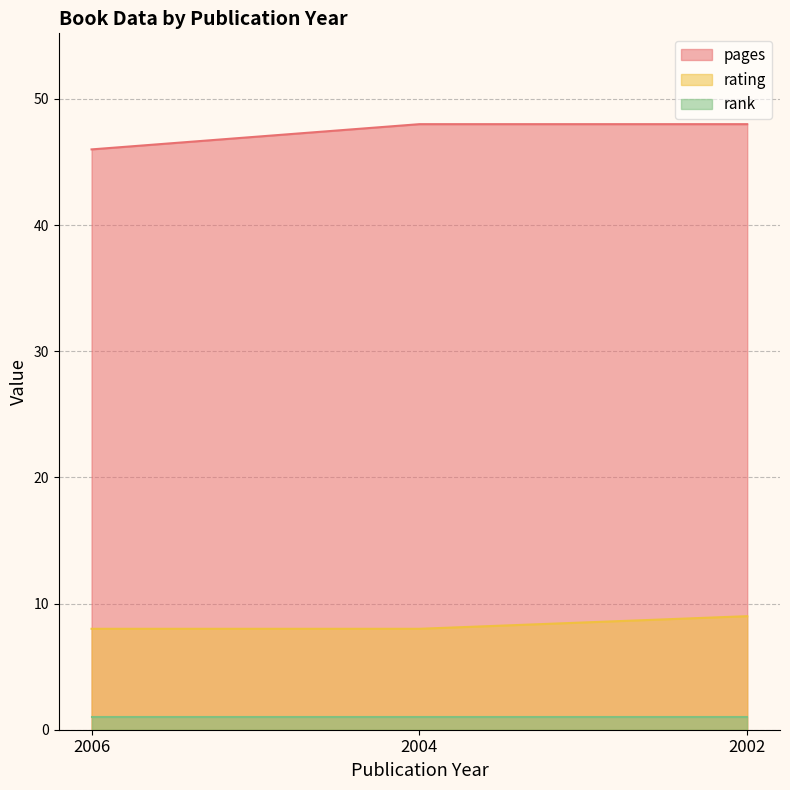

True or false: rating has a value of 3 at 2004.

False